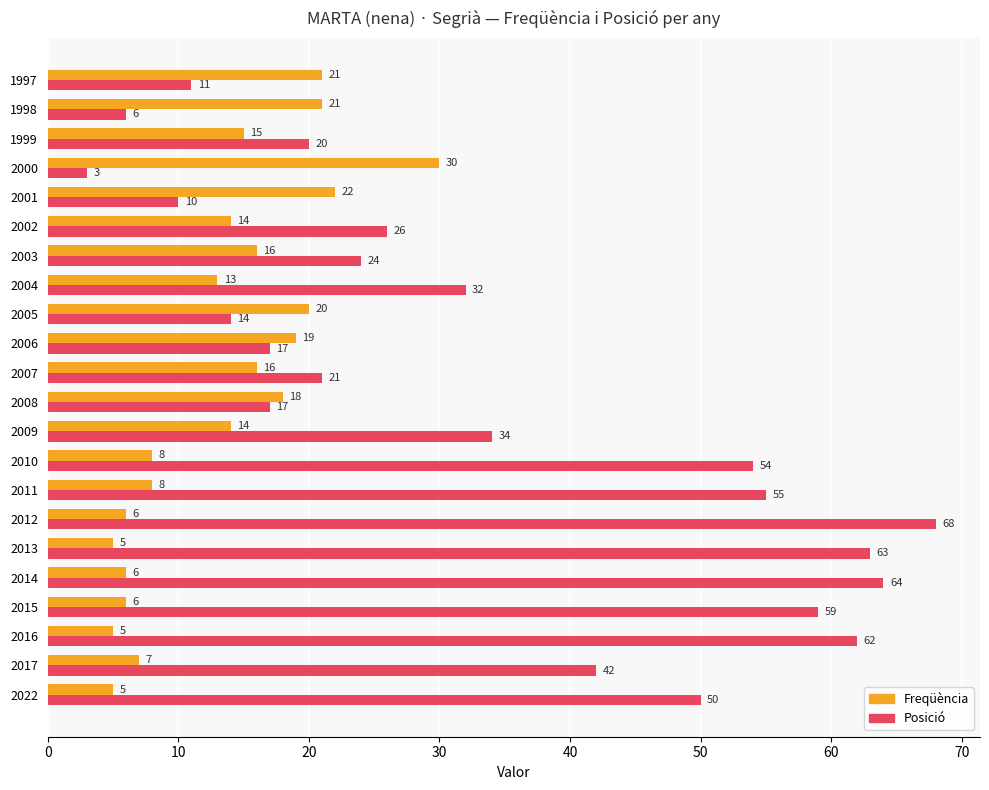

At which category is the sum across all series the highest?

2012